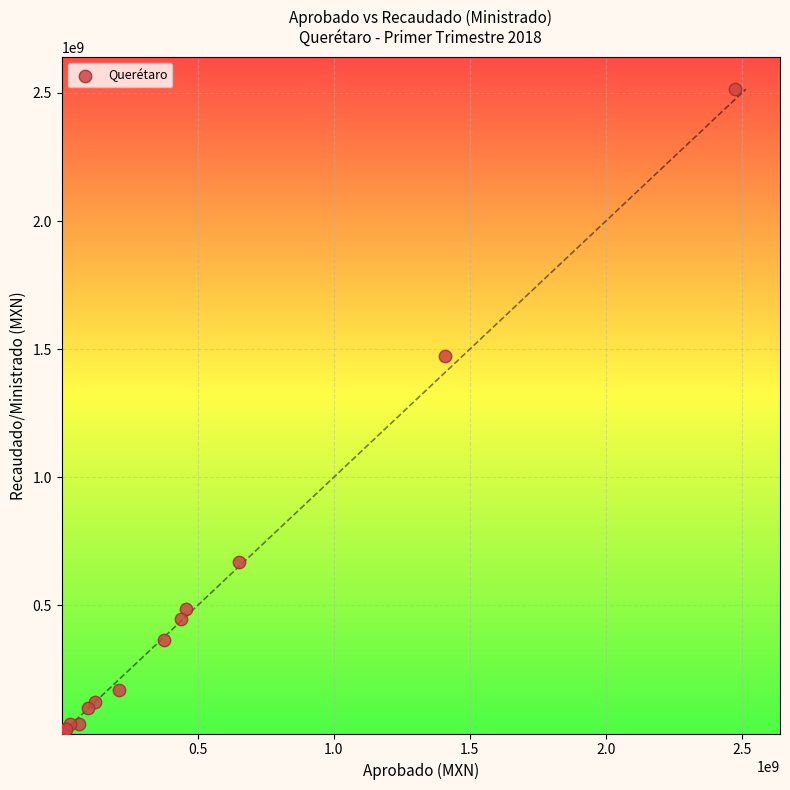

What Y value in the scatter plot is closest to 1257806141?

1472261801.8